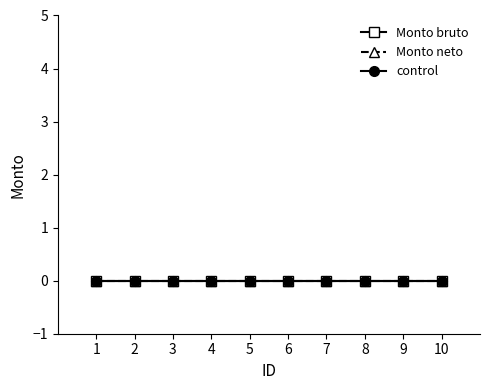

How many series are shown in this chart?

3